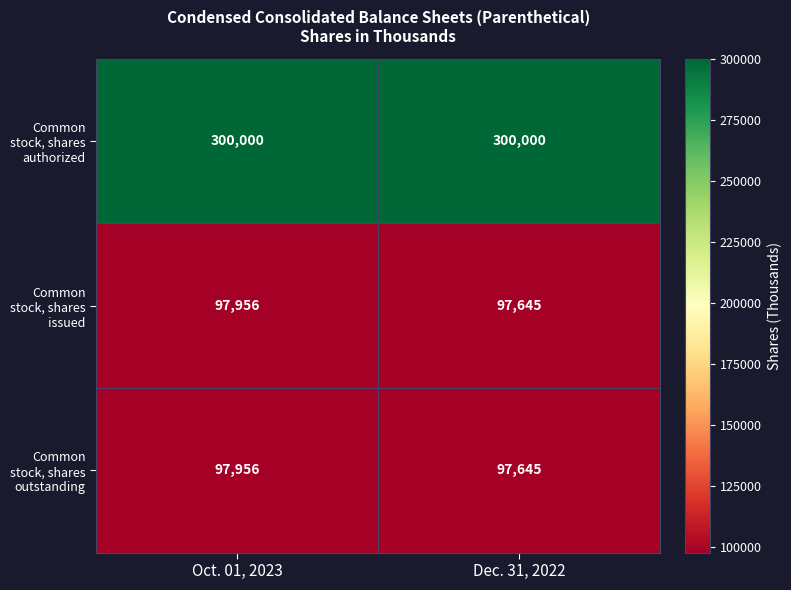

True or false: Common stock, shares issued has a value of 97956 at Oct. 01, 2023.

True